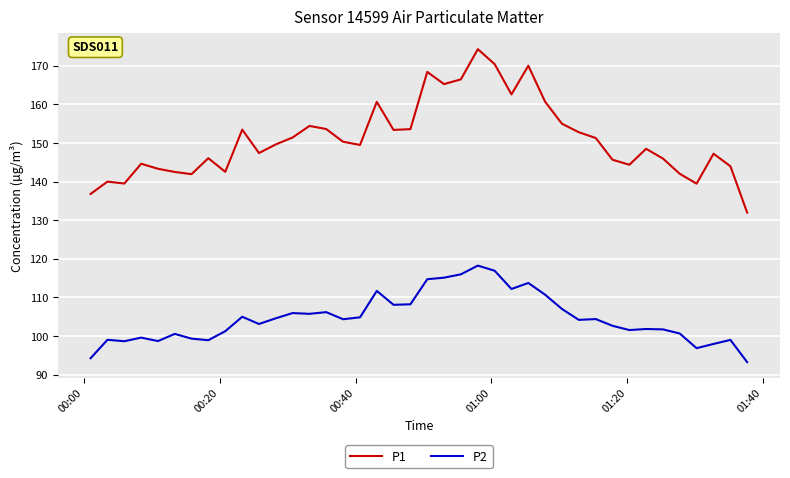

Is this an area chart (filled region under the line)?

No